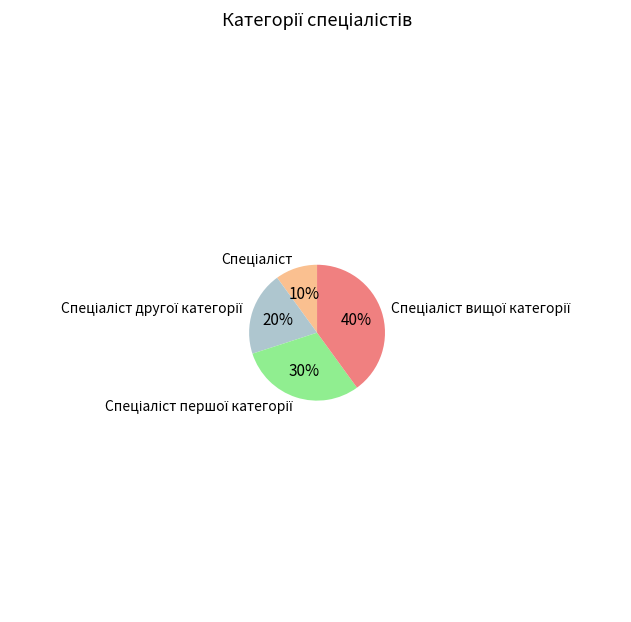

How many slices are in this pie chart?

4